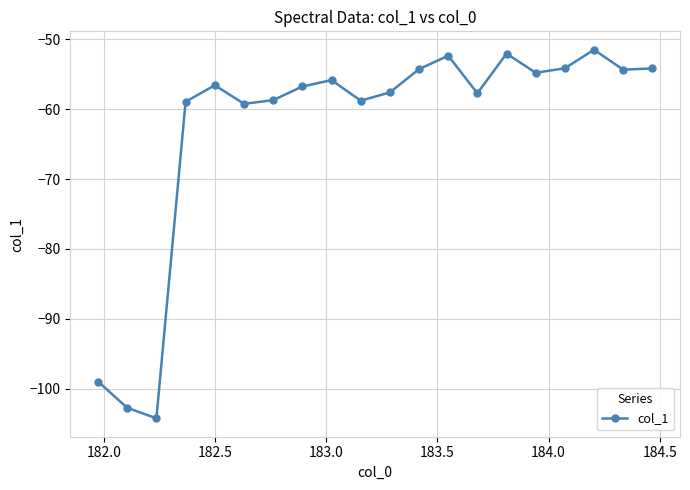

How many points are higher than both their immediate neighbors (excluding endpoints)?

5